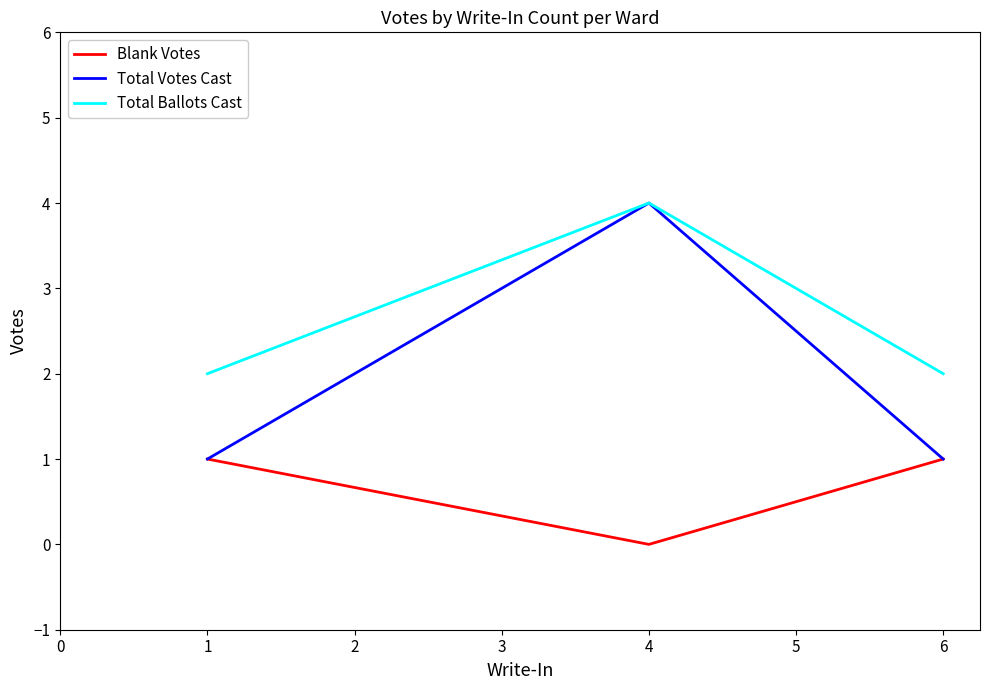

Reading left to right, what are all the values shown in this chart?

Blank Votes: 1	0	1
Total Votes Cast: 1	4	1
Total Ballots Cast: 2	4	2